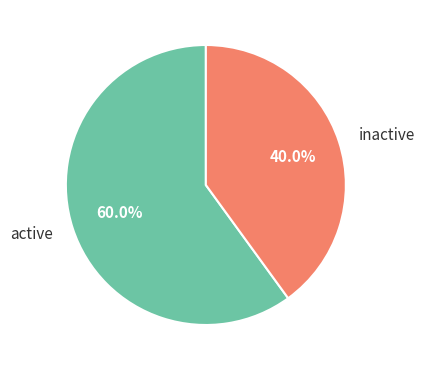

What is the largest slice in the pie chart?

active